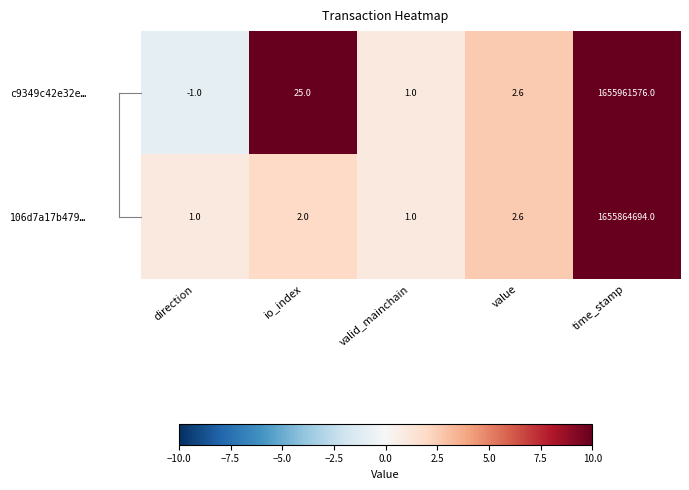

The 106d7a17b479… series shows 2.6 at value. True or false?

True